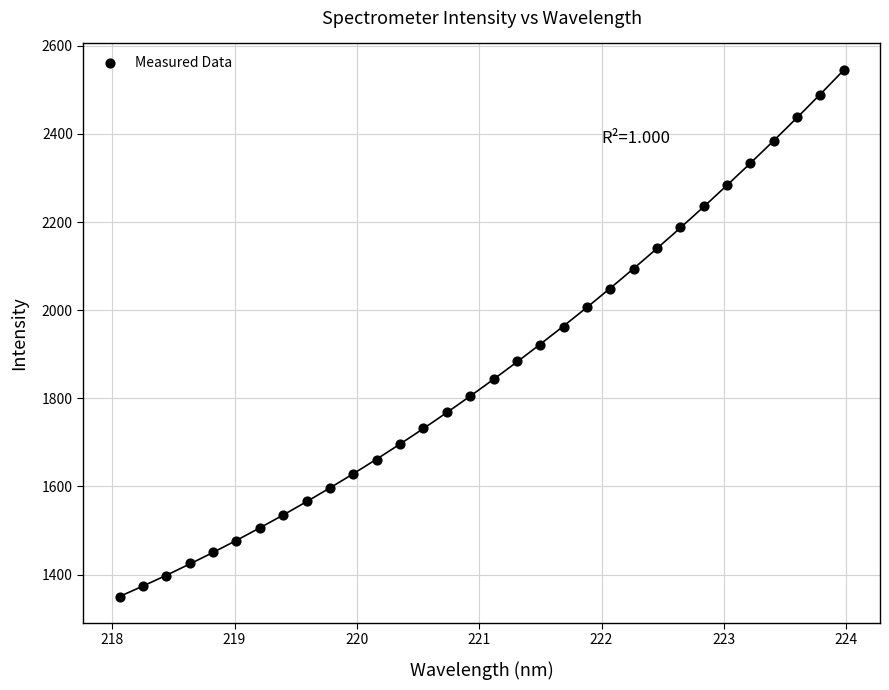

What is the range of X values (max minus min)?

5.9